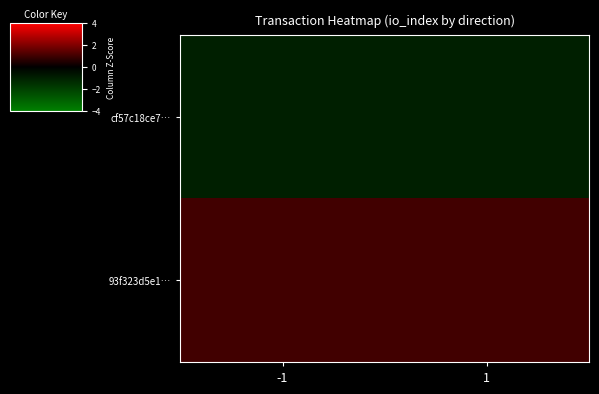

What is the greatest value displayed?

1